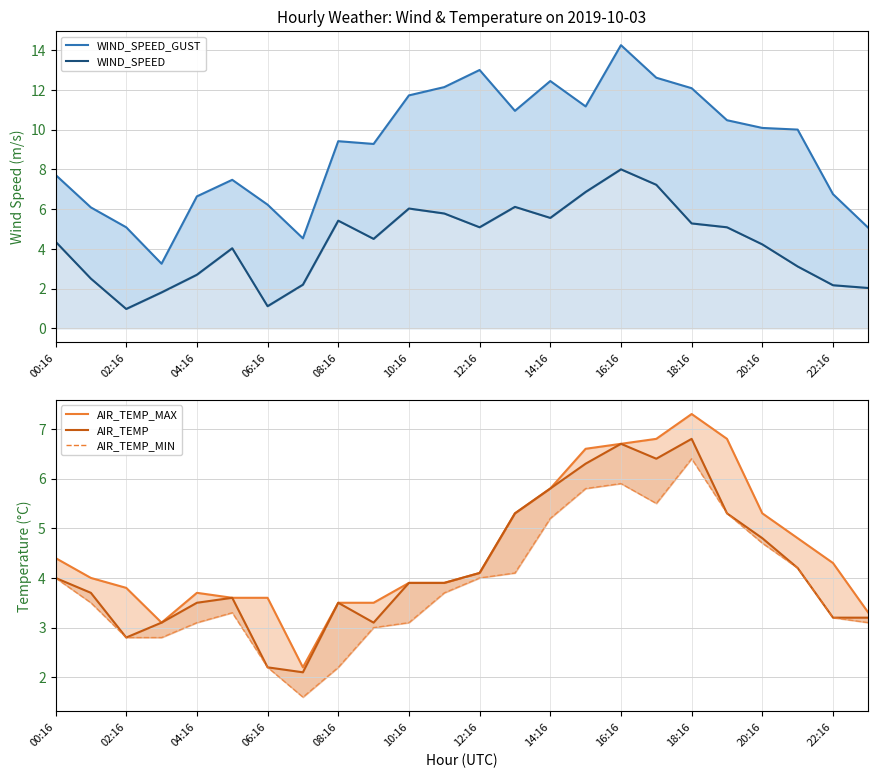

True or false: WIND_SPEED_GUST and WIND_SPEED cross at least once.

False